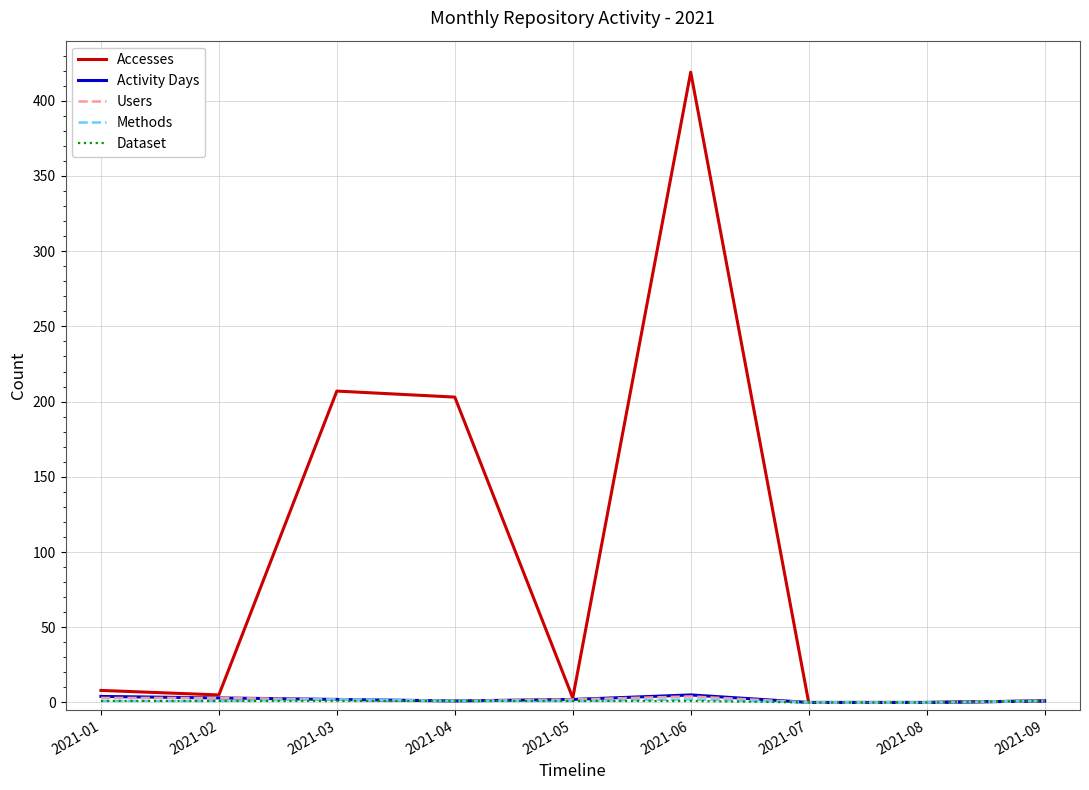

How many Users values are between 1 and 3?

6